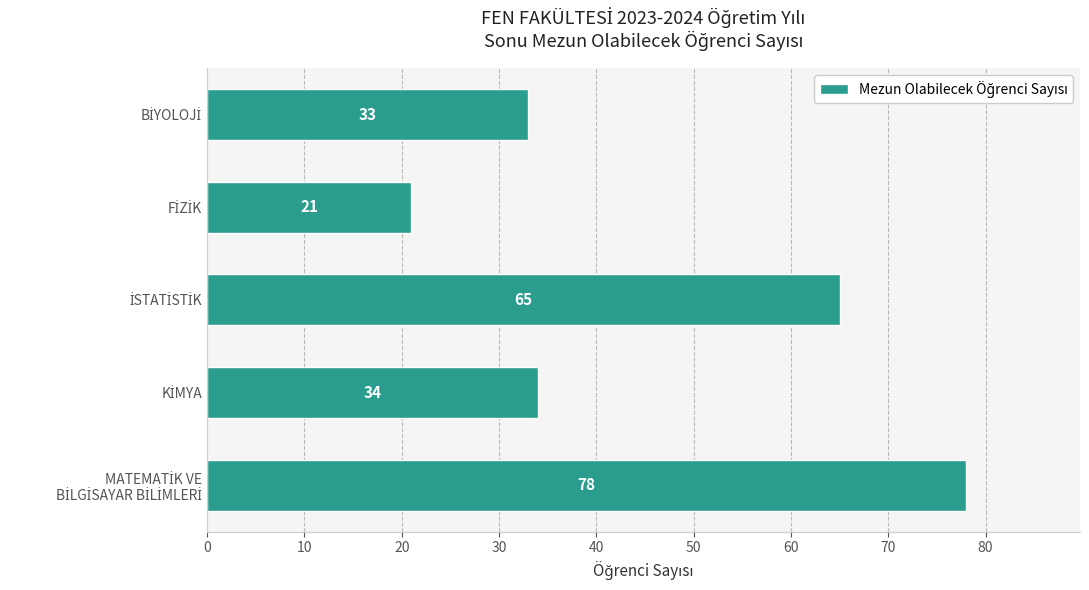

How many values are below 34?

2